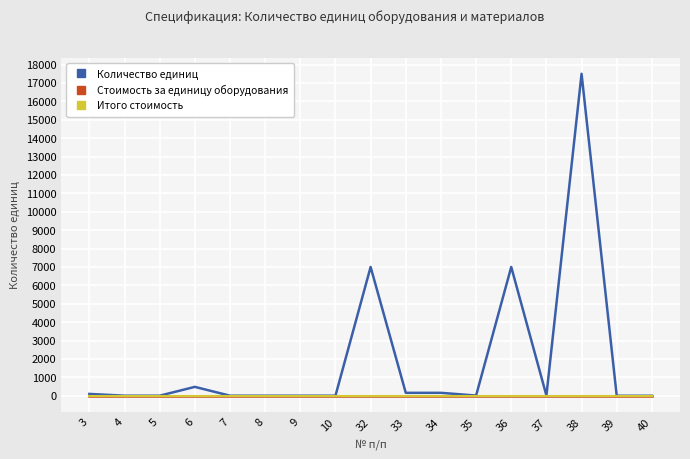

Does the chart have visible grid lines?

Yes